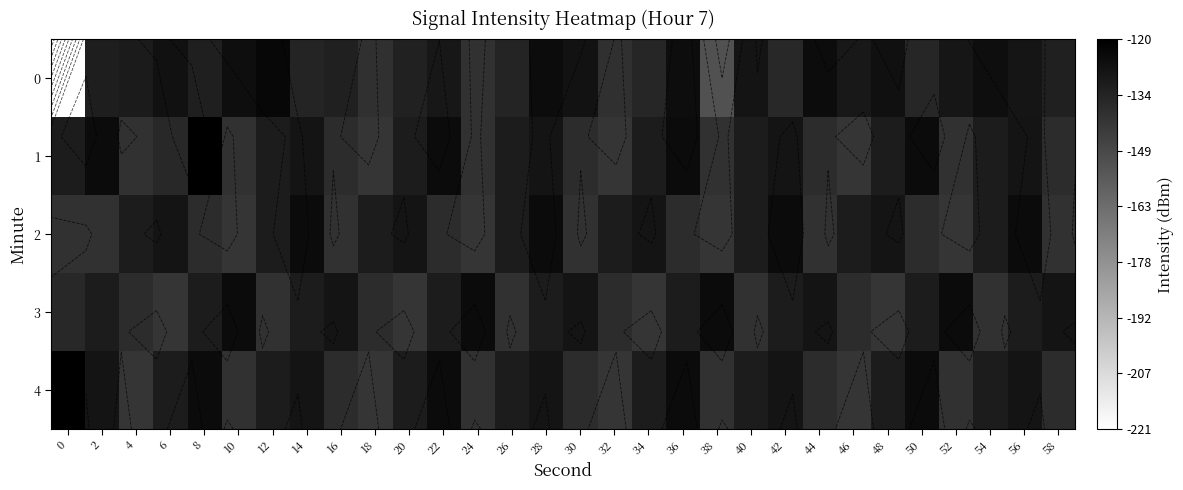

What is the difference between the maximum and minimum values in the 2 series?

16.7